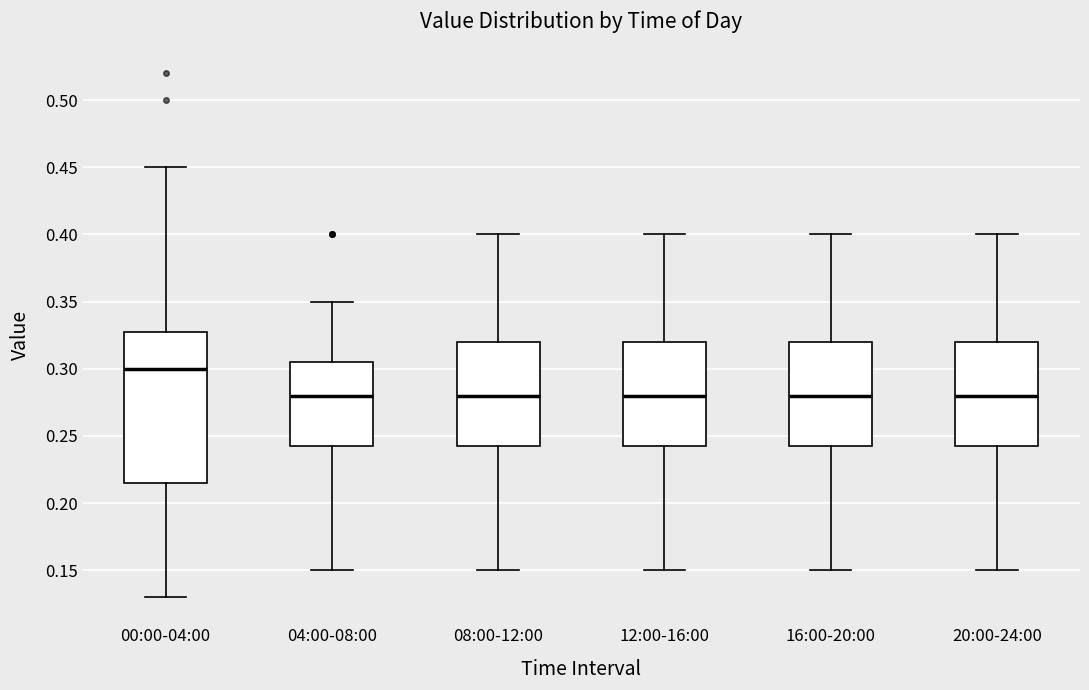

Reading left to right, read every box against the y-axis: the position of its median line, the range the box covers, and the ends of its whiskers. The values are not printed on the chart, so give them approximately, as read against the axis.

00:00-04:00: median 0.300, box 0.215 to 0.330, whiskers 0.130 to 0.450
04:00-08:00: median 0.280, box 0.245 to 0.305, whiskers 0.150 to 0.350
08:00-12:00: median 0.280, box 0.245 to 0.320, whiskers 0.150 to 0.400
12:00-16:00: median 0.280, box 0.245 to 0.320, whiskers 0.150 to 0.400
16:00-20:00: median 0.280, box 0.245 to 0.320, whiskers 0.150 to 0.400
20:00-24:00: median 0.280, box 0.245 to 0.320, whiskers 0.150 to 0.400